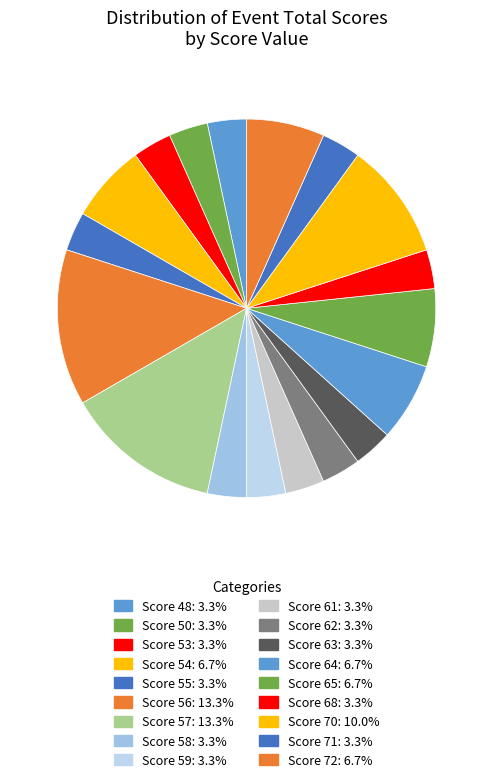

How many slices are in this pie chart?

18